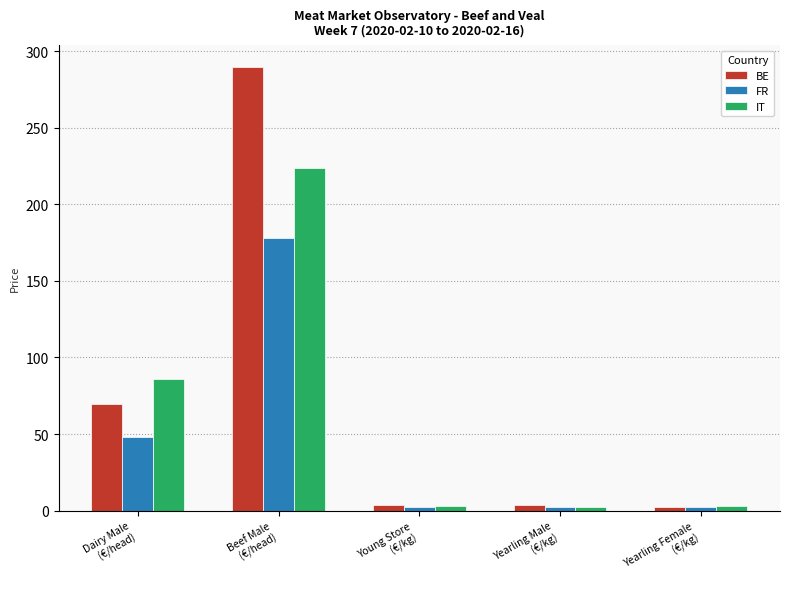

At how many categories does at least one series exceed 62?

2